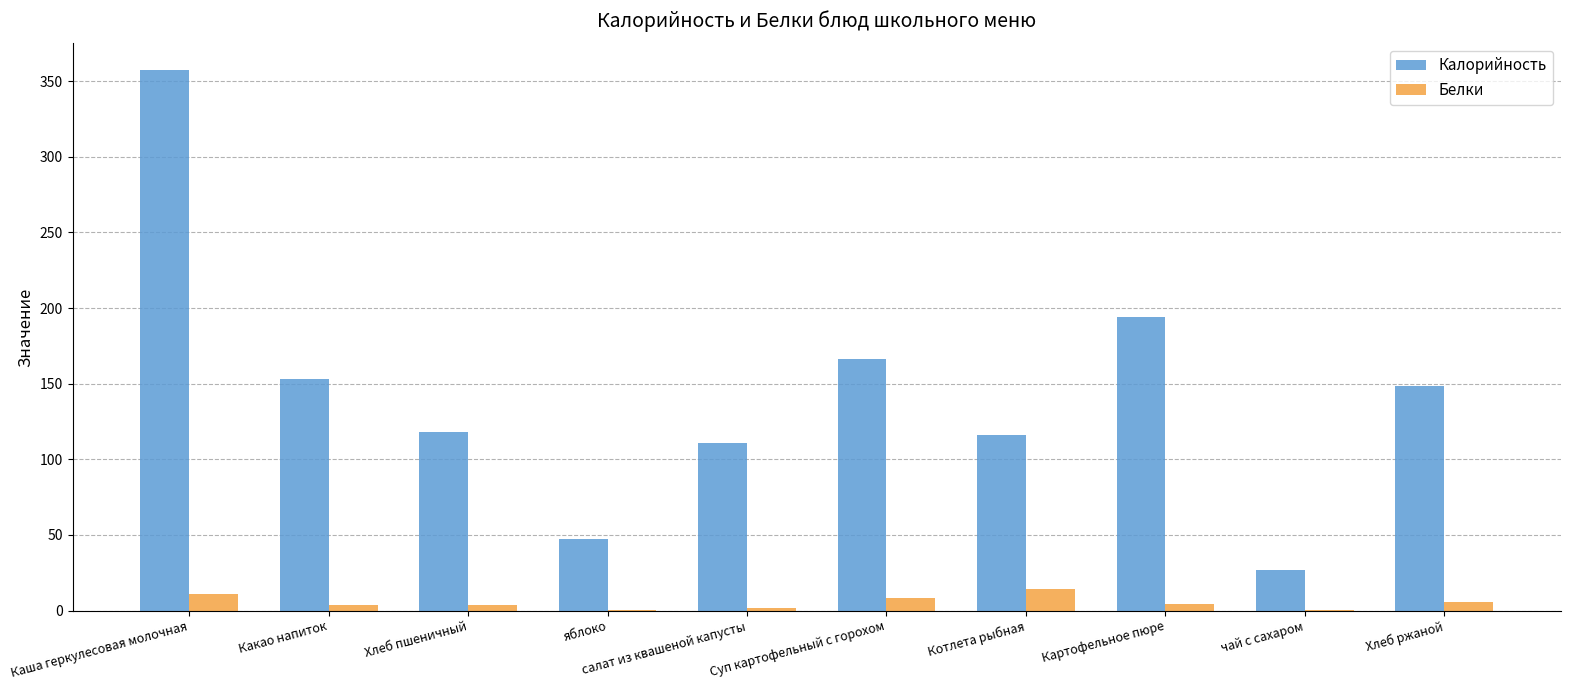

What value does the Калорийность series have at Суп картофельный с горохом?

166.4